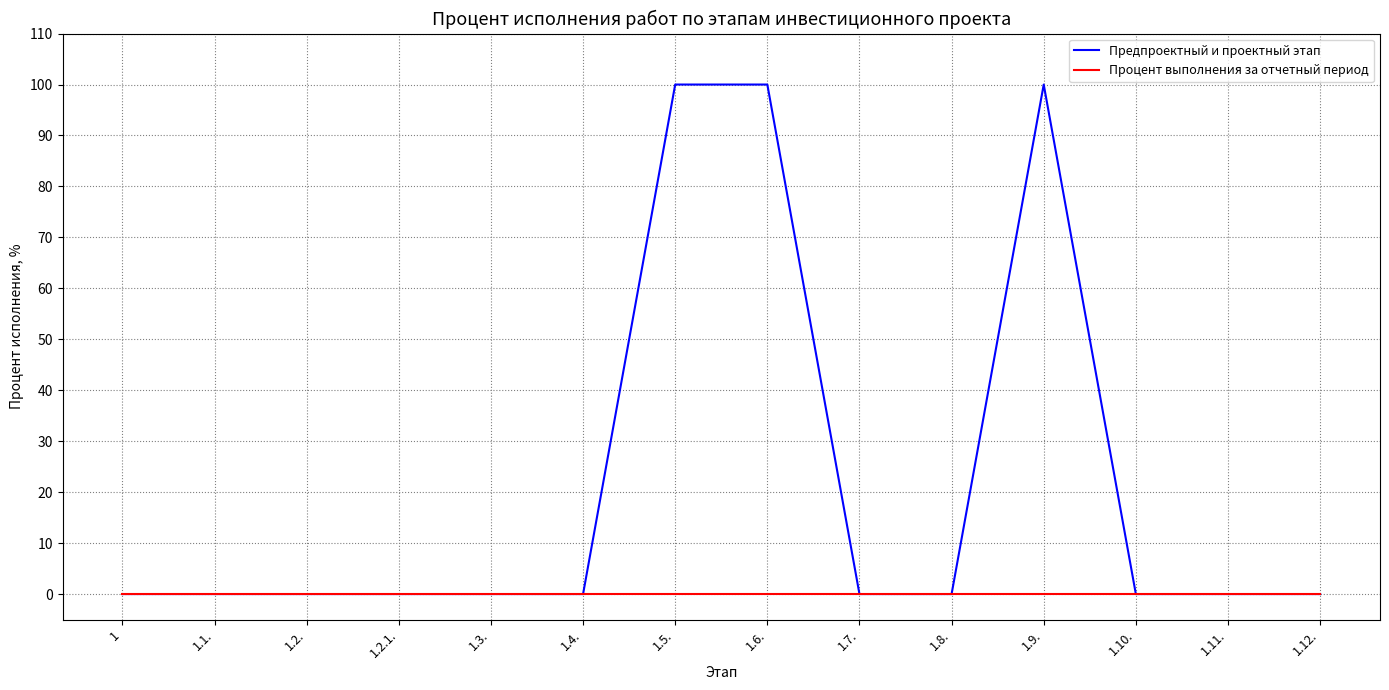

Which series has the largest range (max minus min)?

Предпроектный и проектный этап